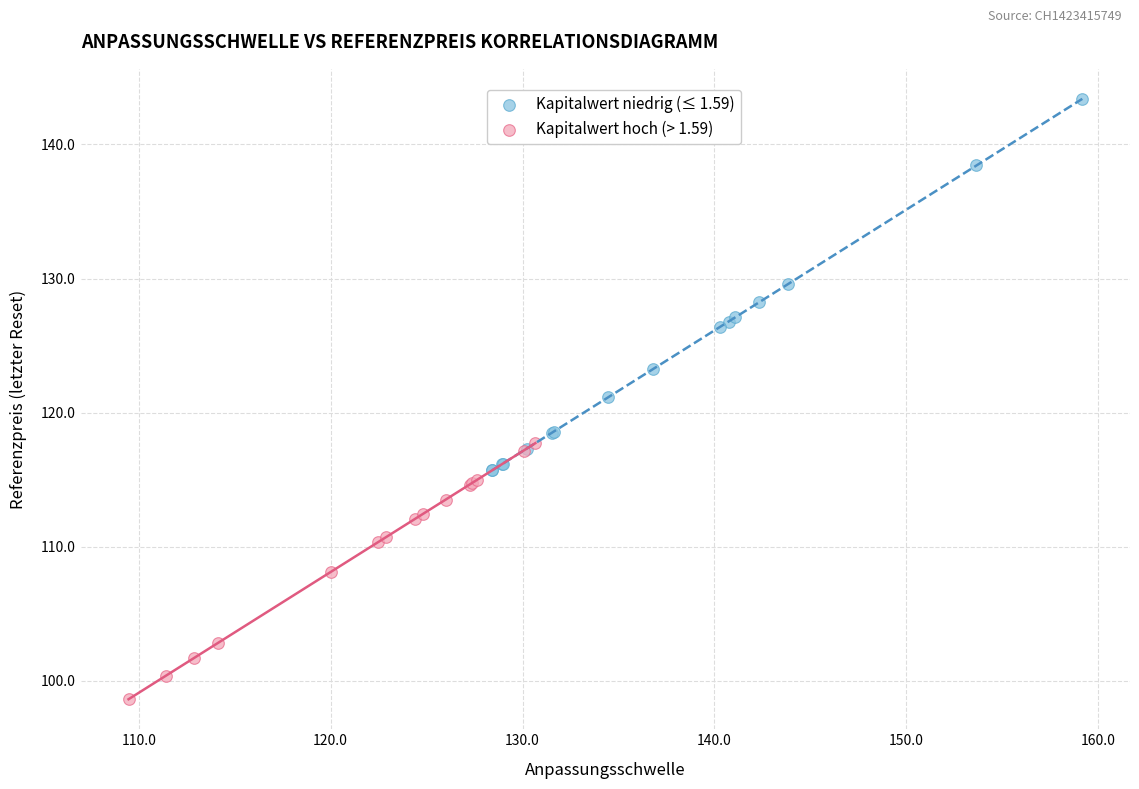

Which series contains the lowest Y value?

Kapitalwert hoch (> 1.59)